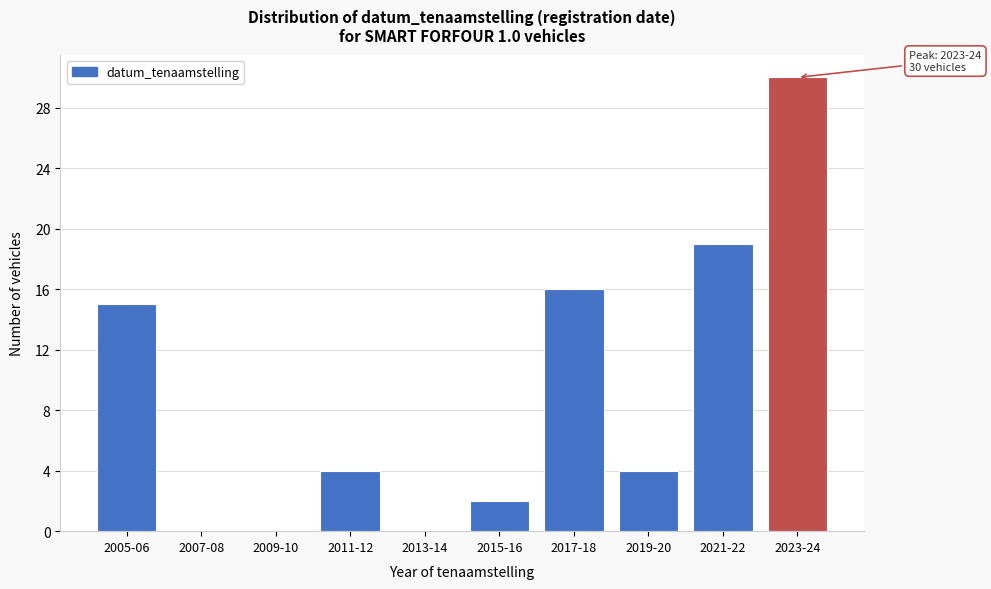

Reading right to left, what are all the values shown in this chart?

2023-24=30	2021-22=19	2019-20=4	2017-18=16	2015-16=2	2013-14=0	2011-12=4	2009-10=0	2007-08=0	2005-06=15